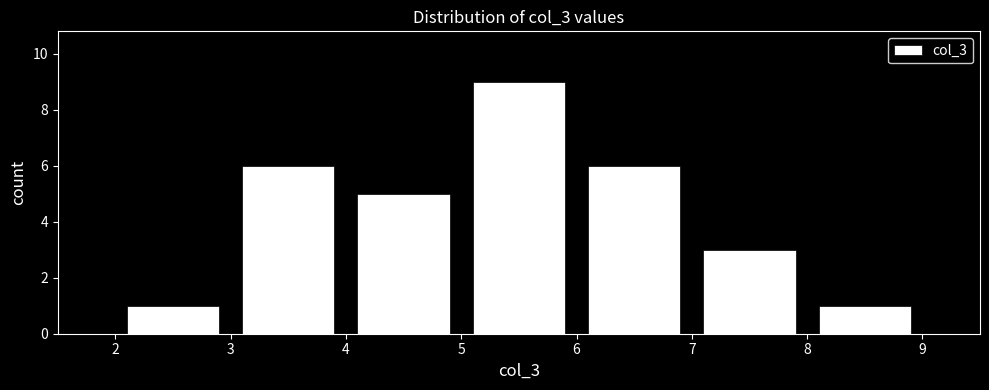

Reading left to right, list every bar in this chart as the range it spans on the x-axis followed by its height. The values are not printed on the chart, so give them approximately, as read against the axis.

2 to 3: 1
3 to 4: 6
4 to 5: 5
5 to 6: 9
6 to 7: 6
7 to 8: 3
8 to 9: 1